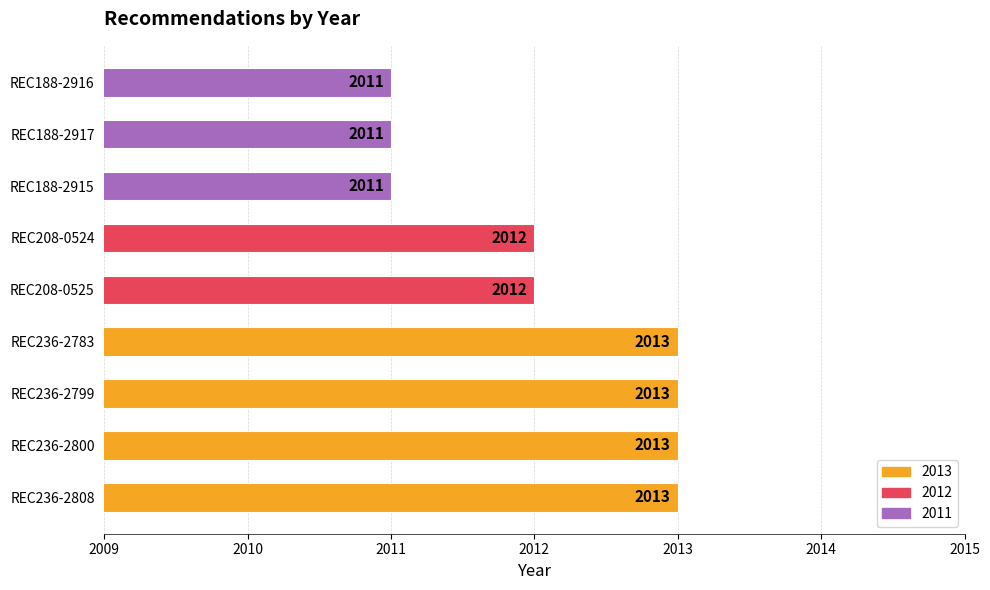

True or false: the data shows 3408 at REC188-2916.

False